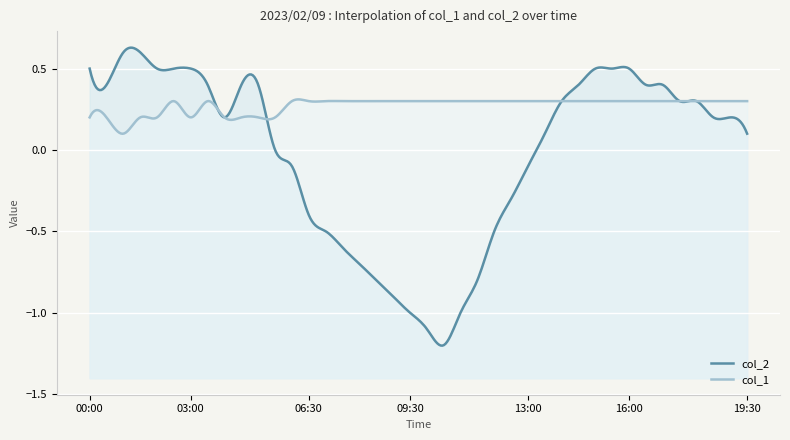

What is the label of the 4th point from the right?

18:00